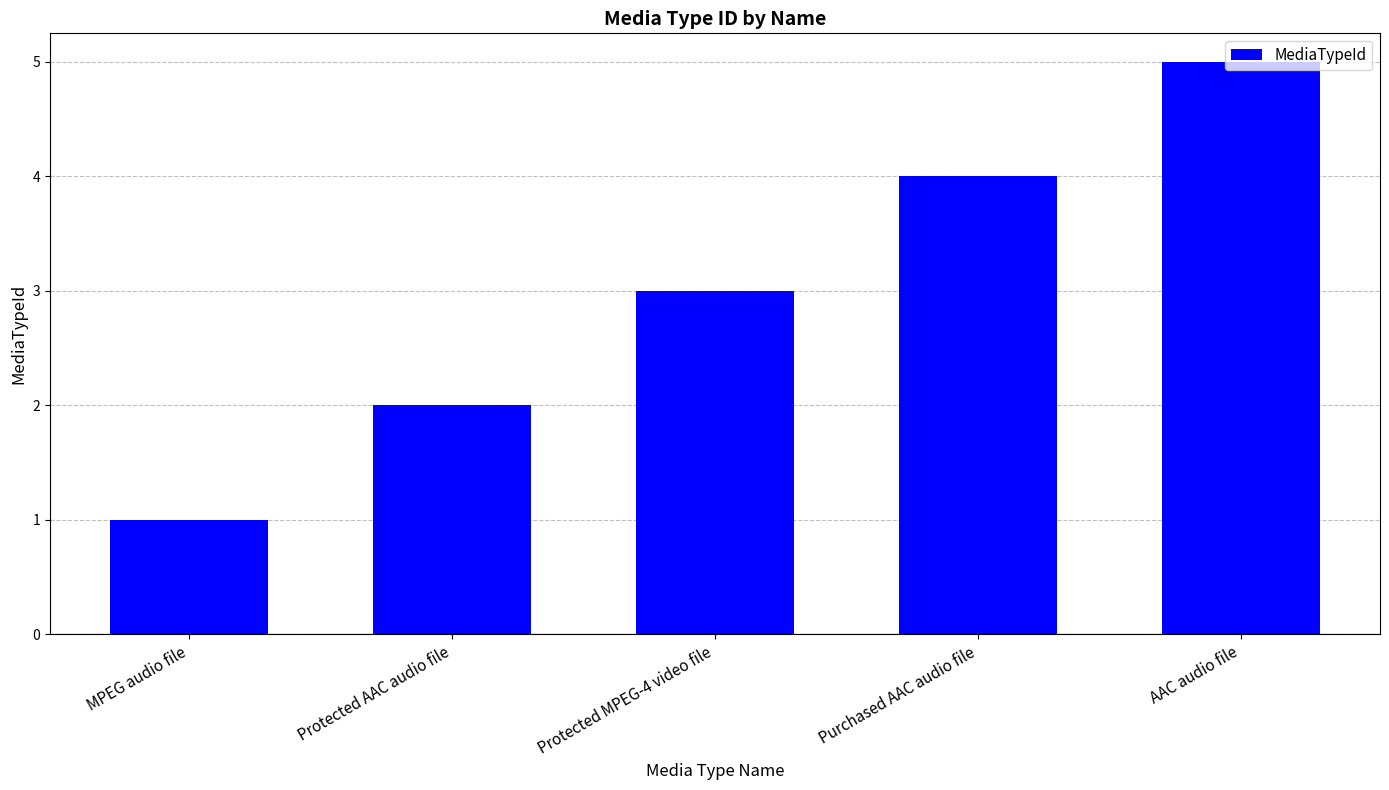

What is the label of the 2nd bar from the left?

Protected AAC audio file